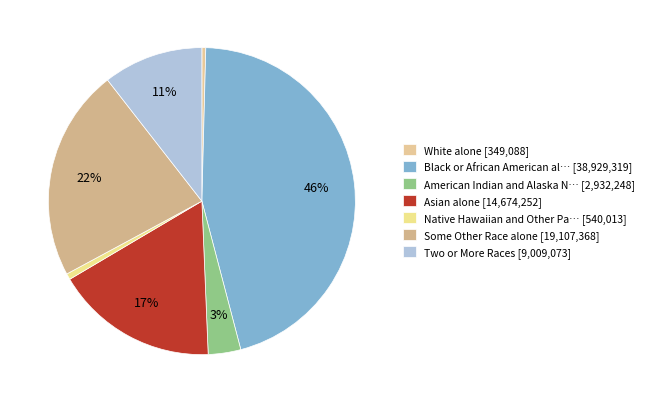

How many segments does this pie chart have?

7